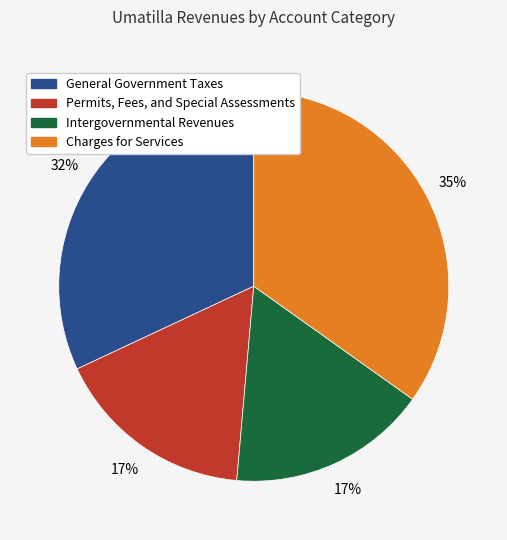

What percentage is the Charges for Services slice, to the nearest percent?

35%